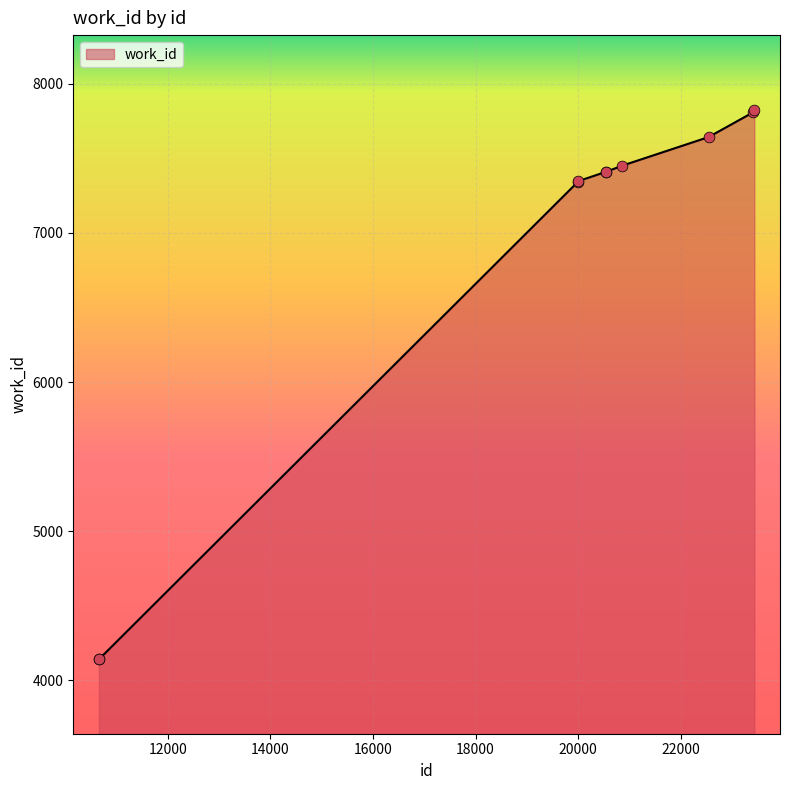

What is the maximum value shown in the chart?

7827